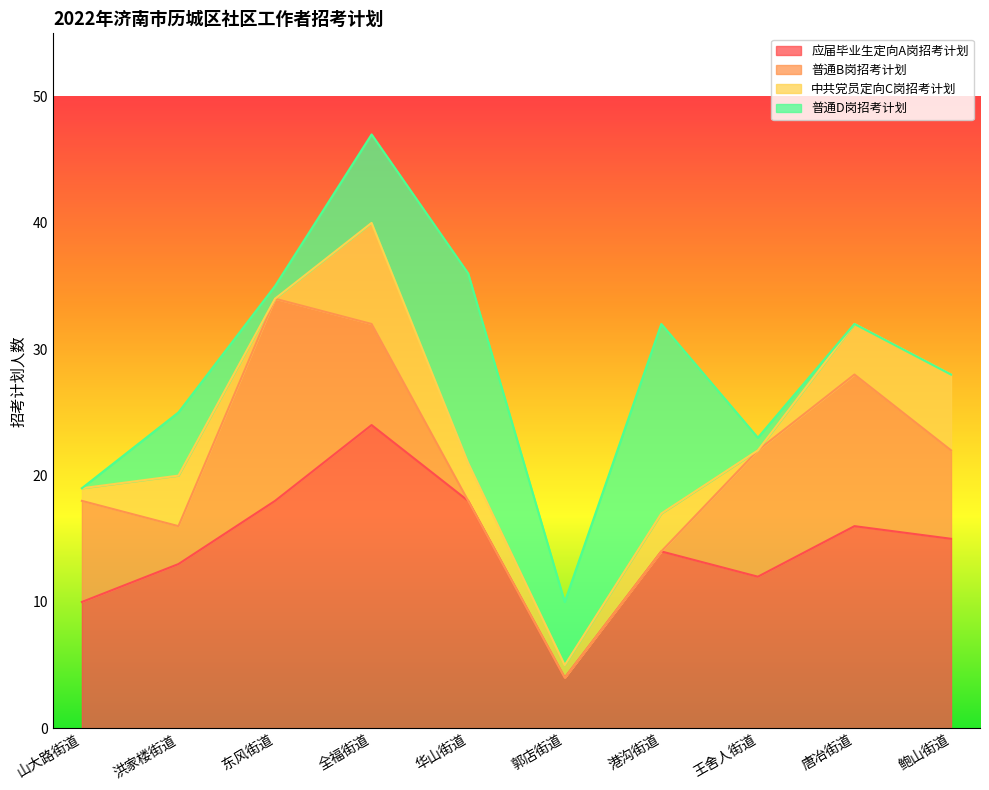

At which category is the sum across all series the highest?

全福街道